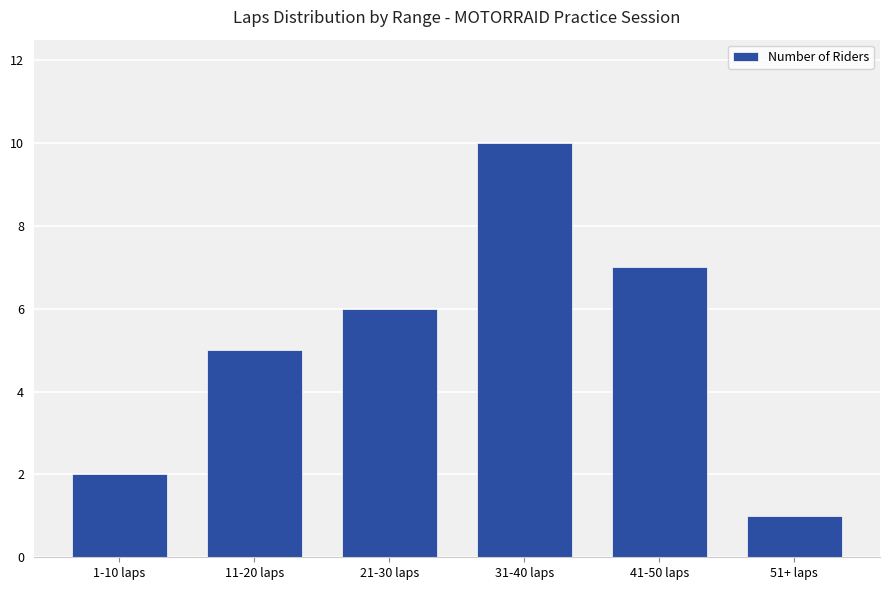

Where is the data nearest to the value 5?

11-20 laps